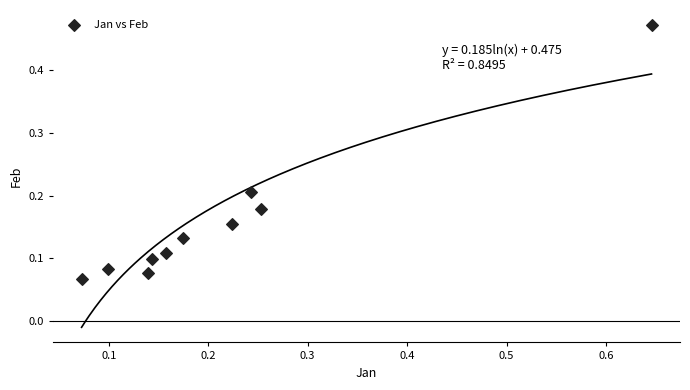

What is the range of Y values (max minus min)?

0.4